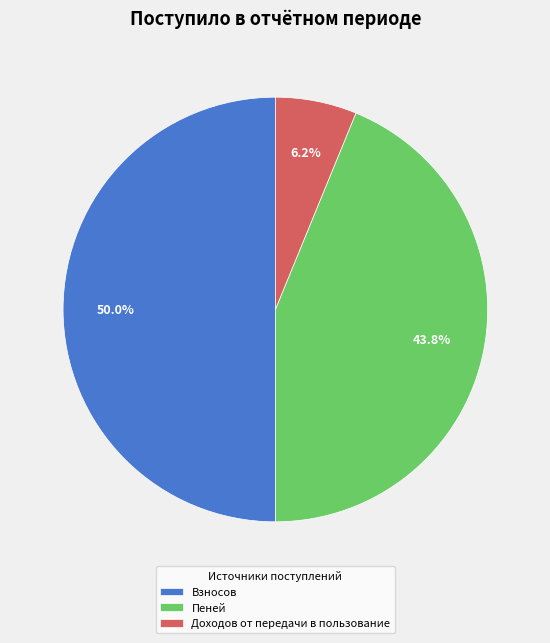

True or false: Пеней accounts for 44% of the total.

True